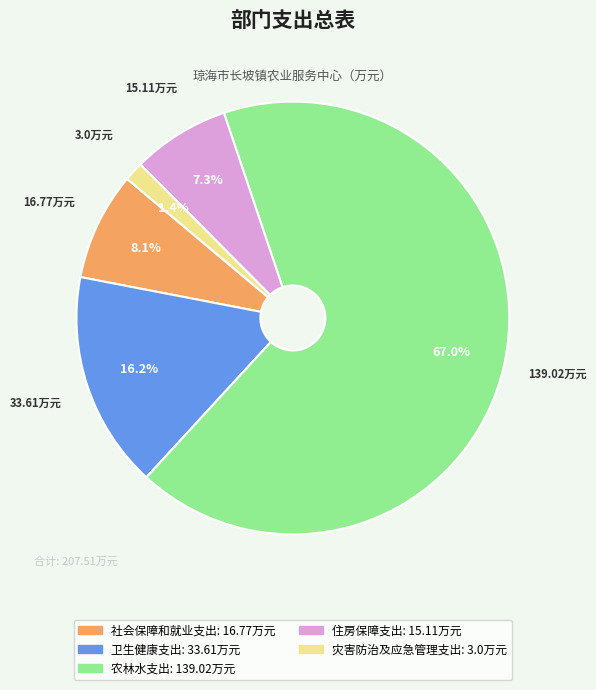

Which category has the biggest portion of the pie?

农林水支出